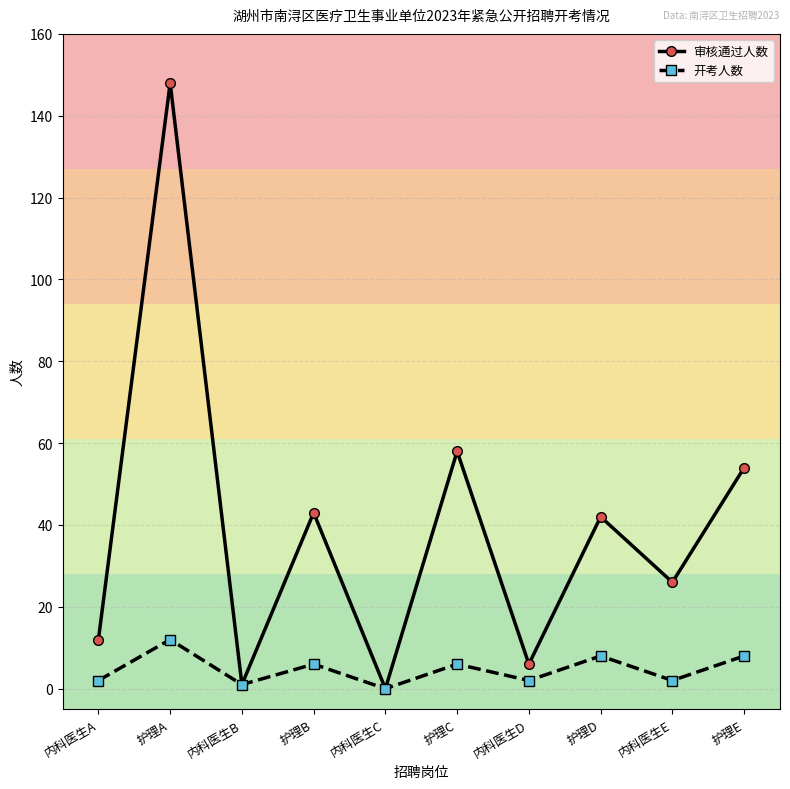

What is the label of the 8th point from the left?

护理D